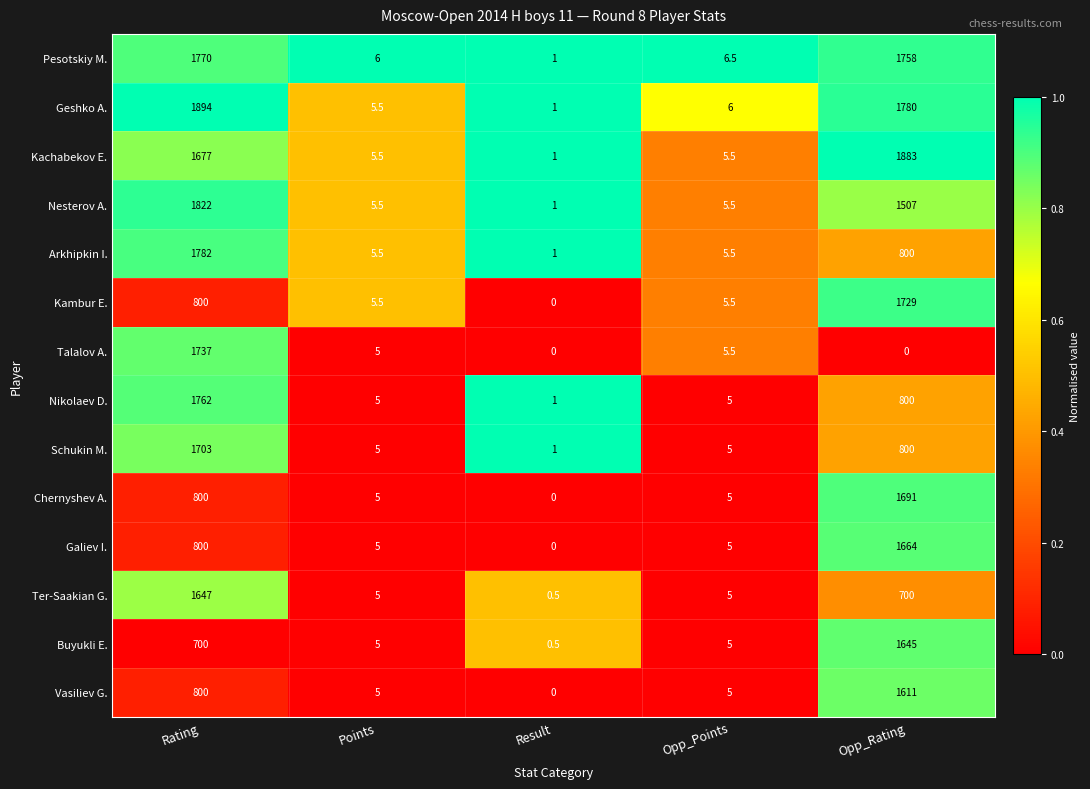

At which category is the sum across all series the highest?

Rating